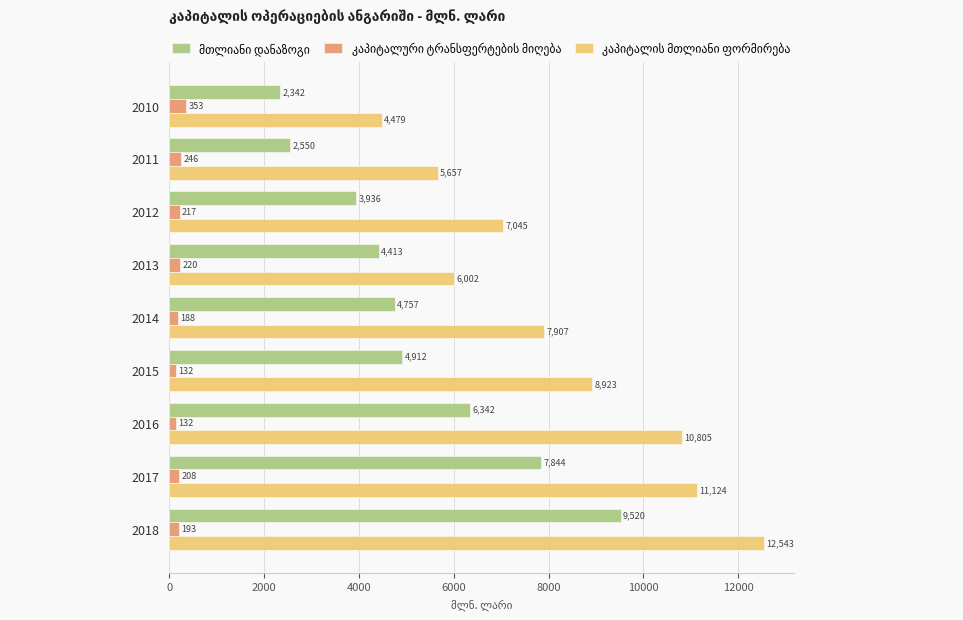

Which category has the highest value across all series?

2018